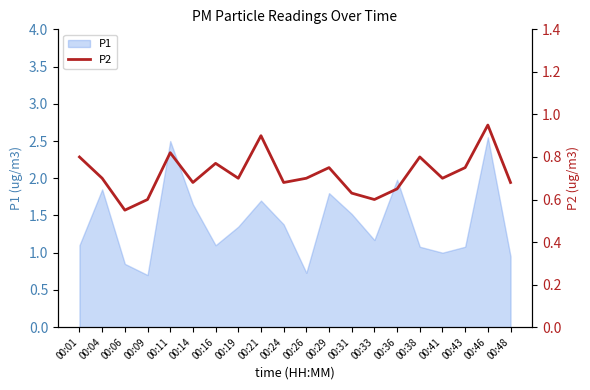

How many data points does each series have?

20